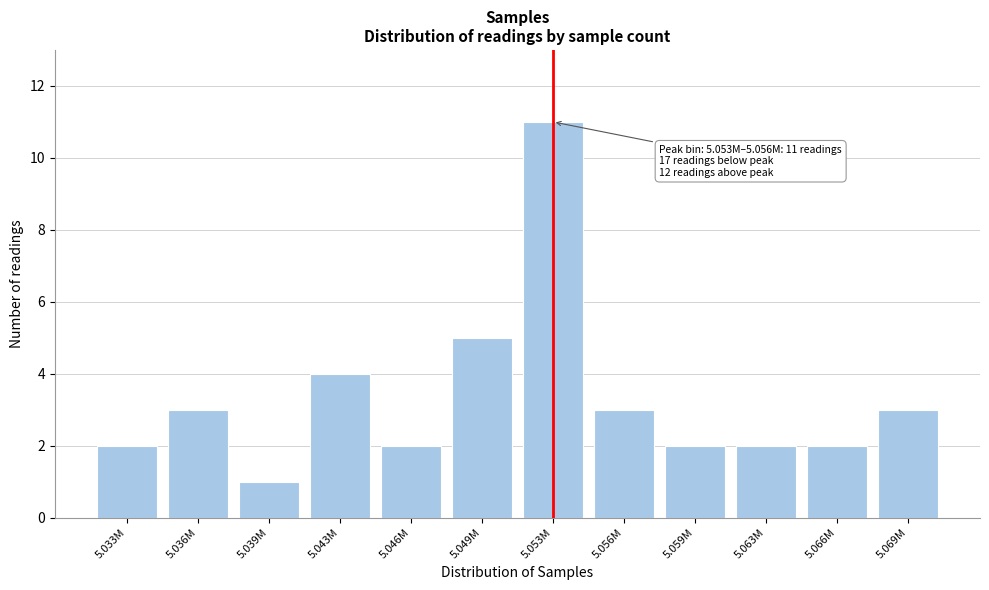

Reading left to right, what are all the values shown in this chart?

2	3	1	4	2	5	11	3	2	2	2	3